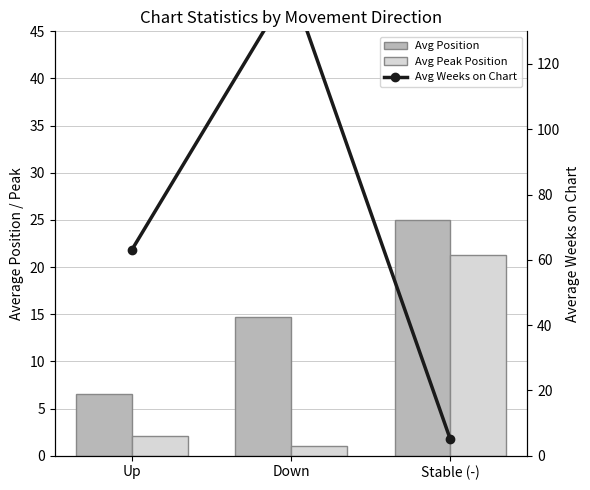

What is the difference between the maximum and minimum values in the Avg Weeks on Chart series?

139.0